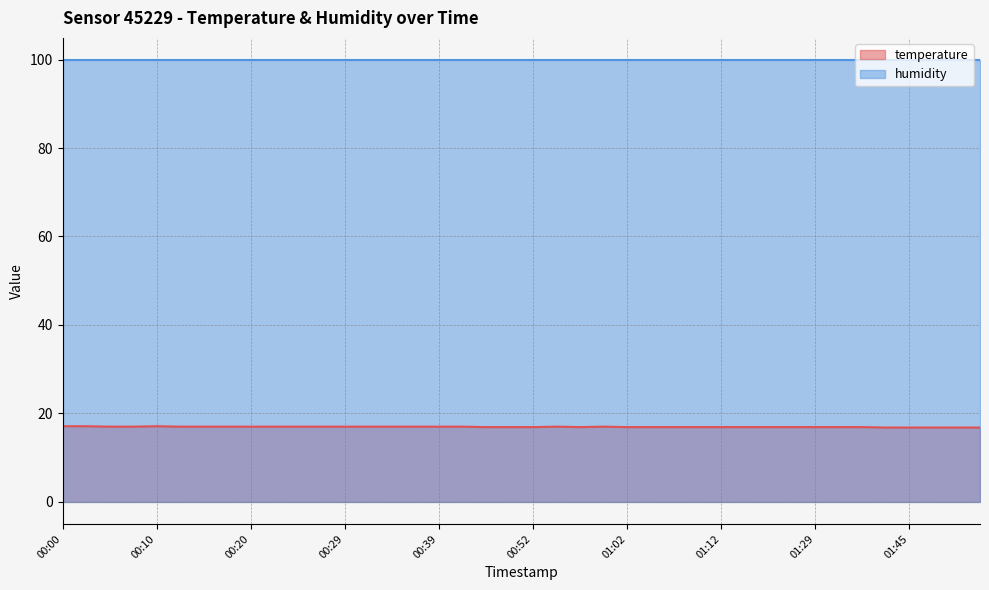

How many lines are shown in the chart?

2